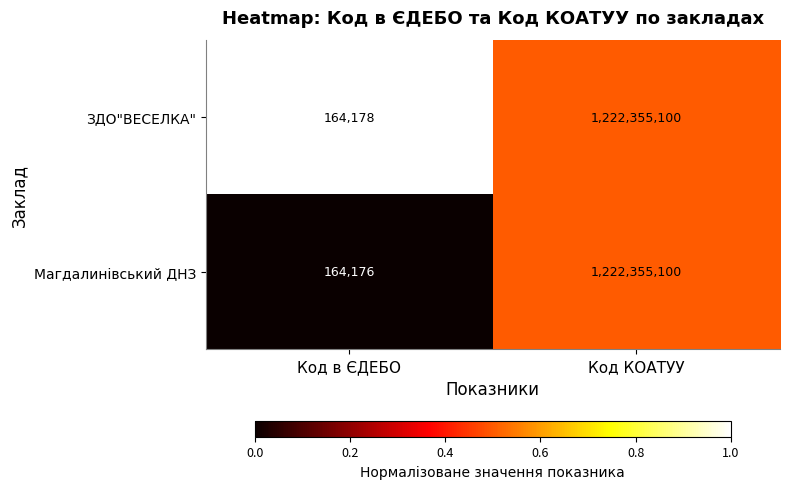

Which series has the largest range (max minus min)?

Магдалинівський ДНЗ